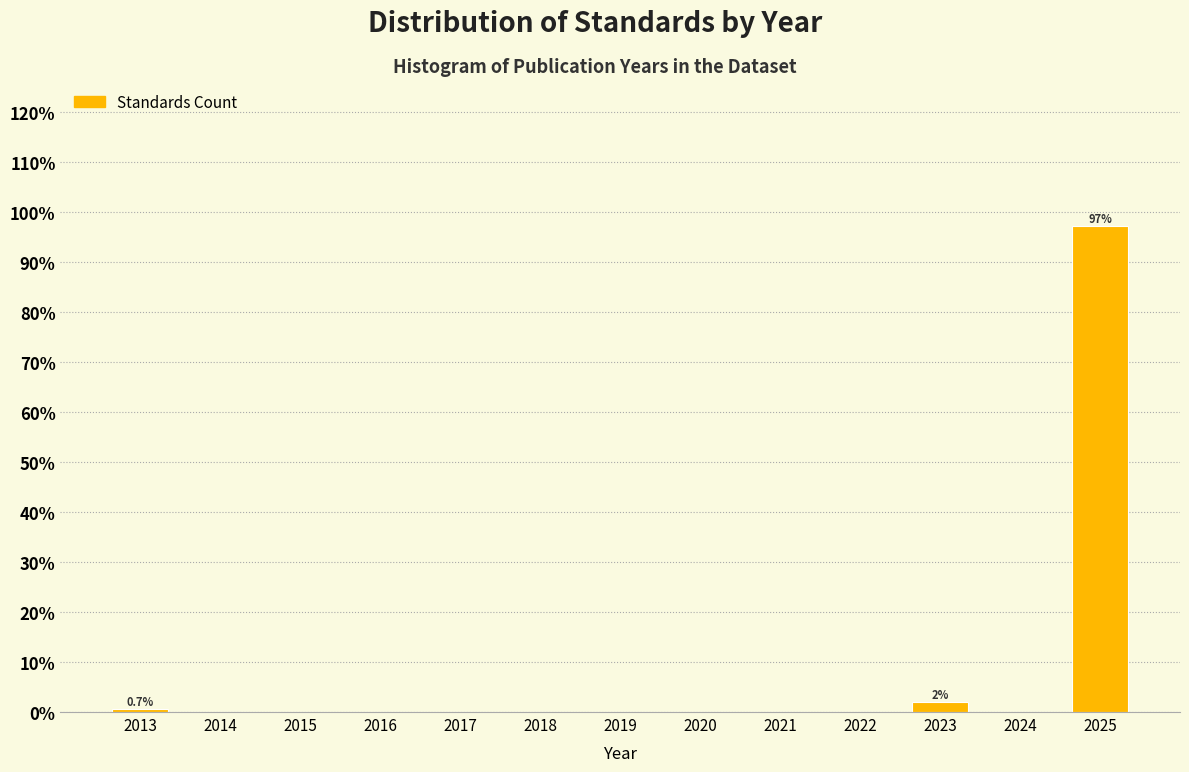

Over which range of the x-axis is the bar tallest?

2024.5 to 2025.5